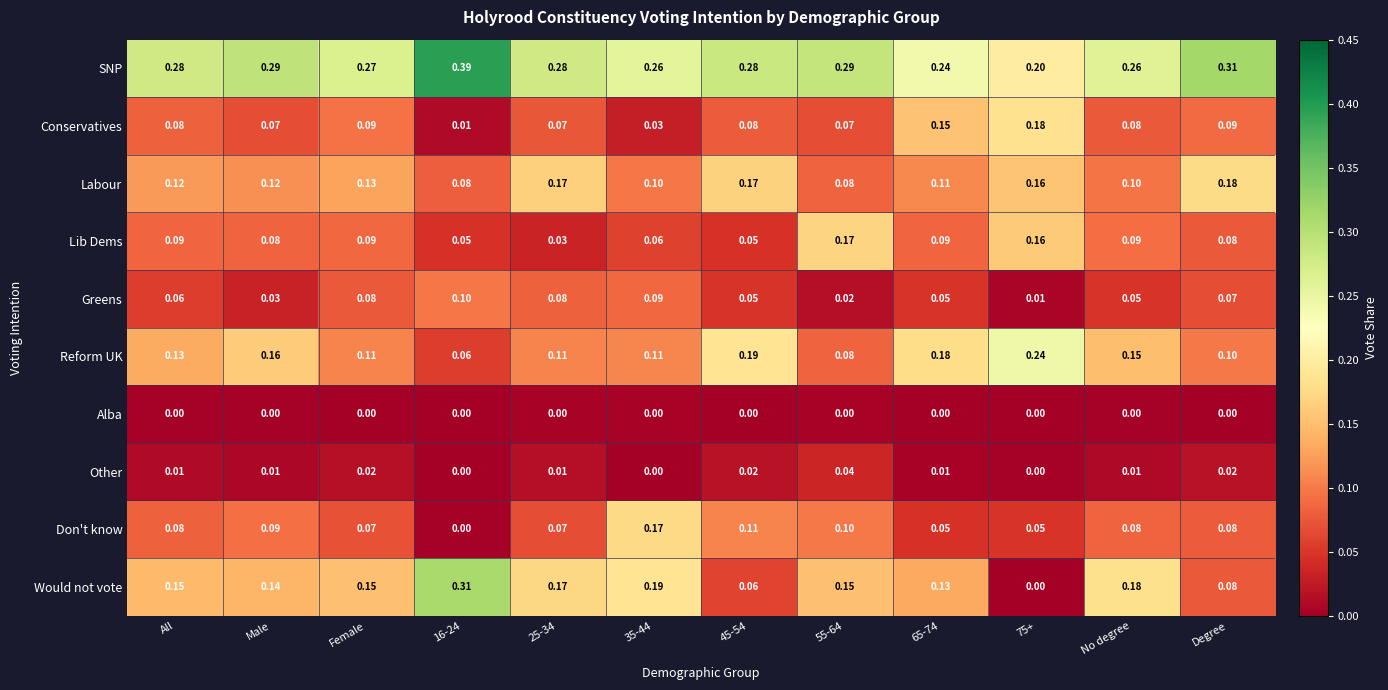

Which series has the largest range (max minus min)?

Would not vote